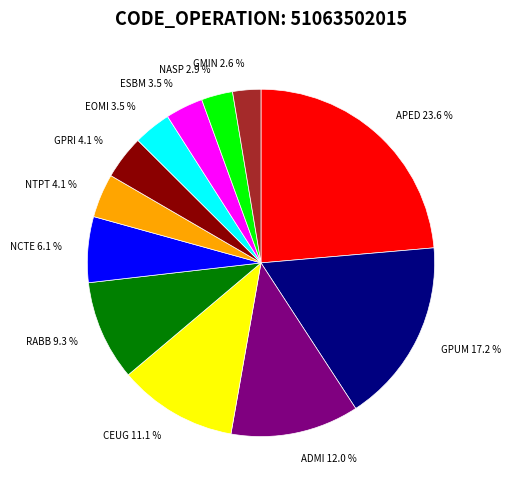

Which has a higher value, APED or GPUM?

APED